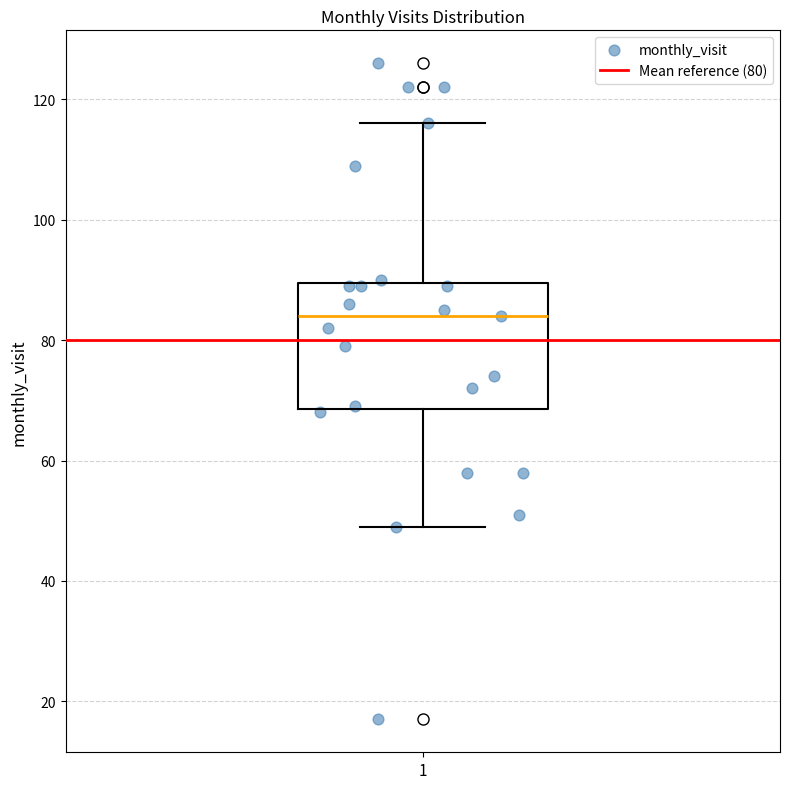

Transcribe this box plot: give where the median line is, the range the box spans, and where the two whiskers end, as read against the y-axis. The values are not printed on the chart, so give them approximately, as read against the axis.

median 84, box 68 to 90, whiskers 50 to 116